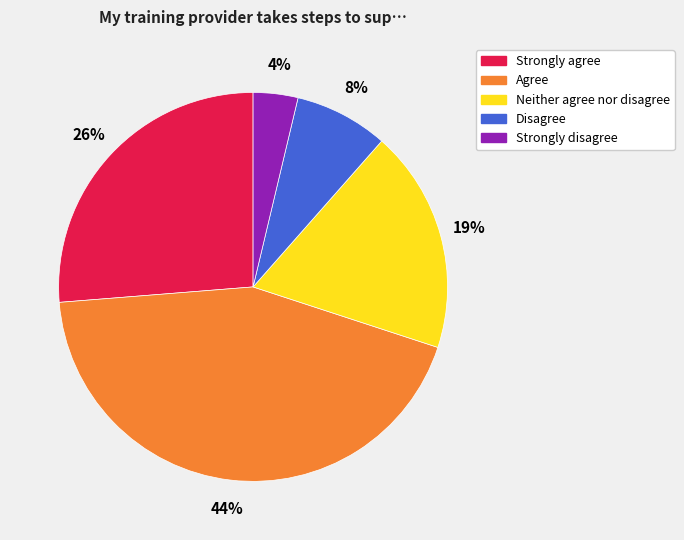

To the nearest percent, what portion does Strongly agree represent?

26%